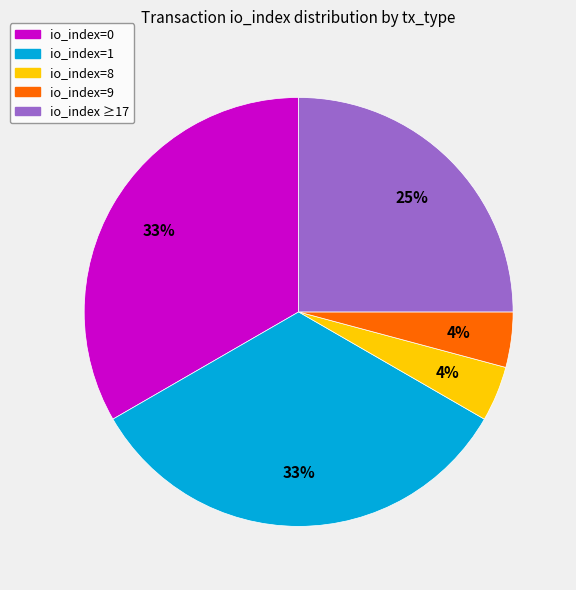

To the nearest percent, what is the difference between the largest and smallest slice percentages?

29%